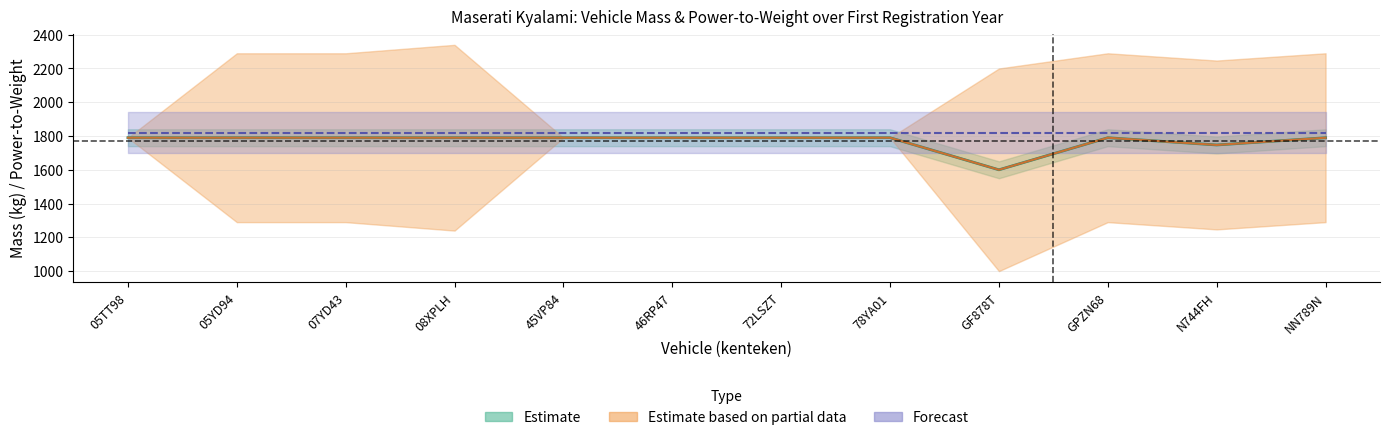

Where is the first local minimum for massa_rijklaar?

GF878T